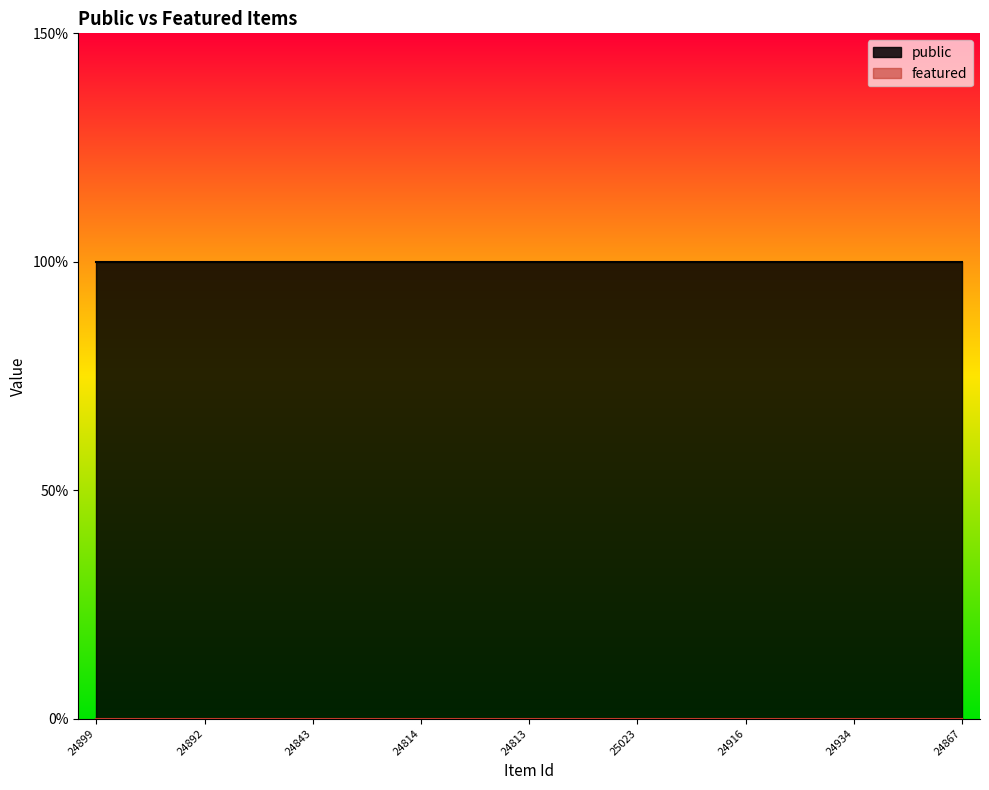

True or false: public and featured cross at least once.

False